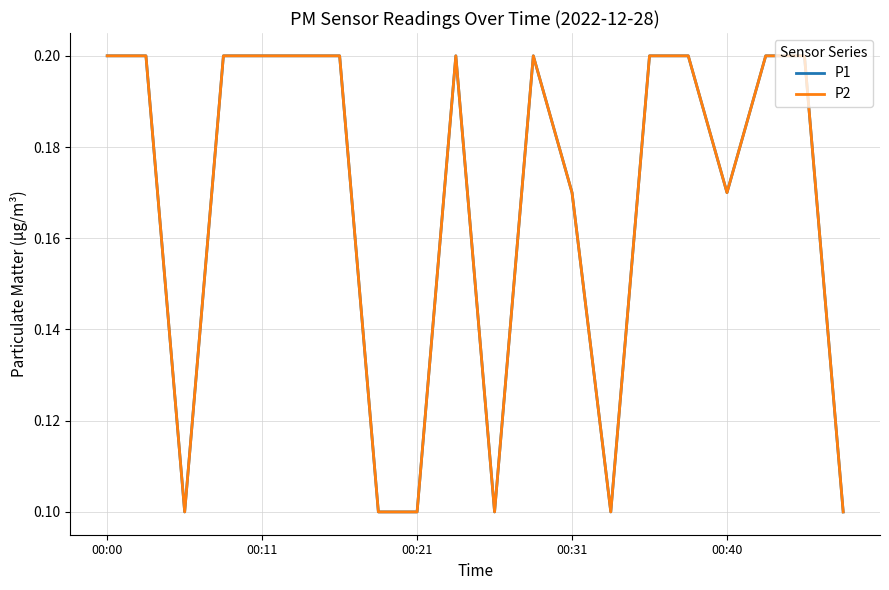

Does the chart have visible grid lines?

Yes